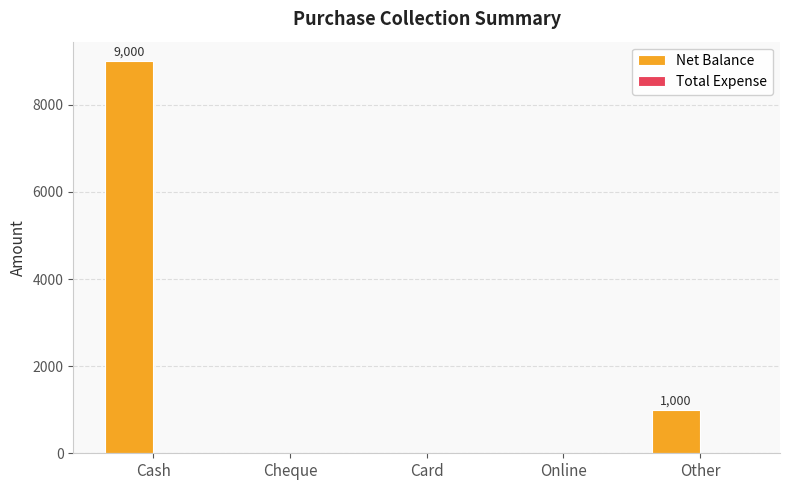

Which category has the highest value across all series?

Cash